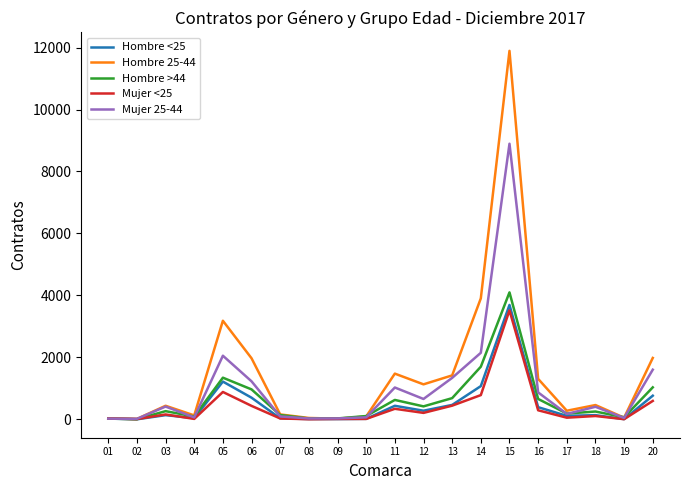

What is the smallest value displayed?

3